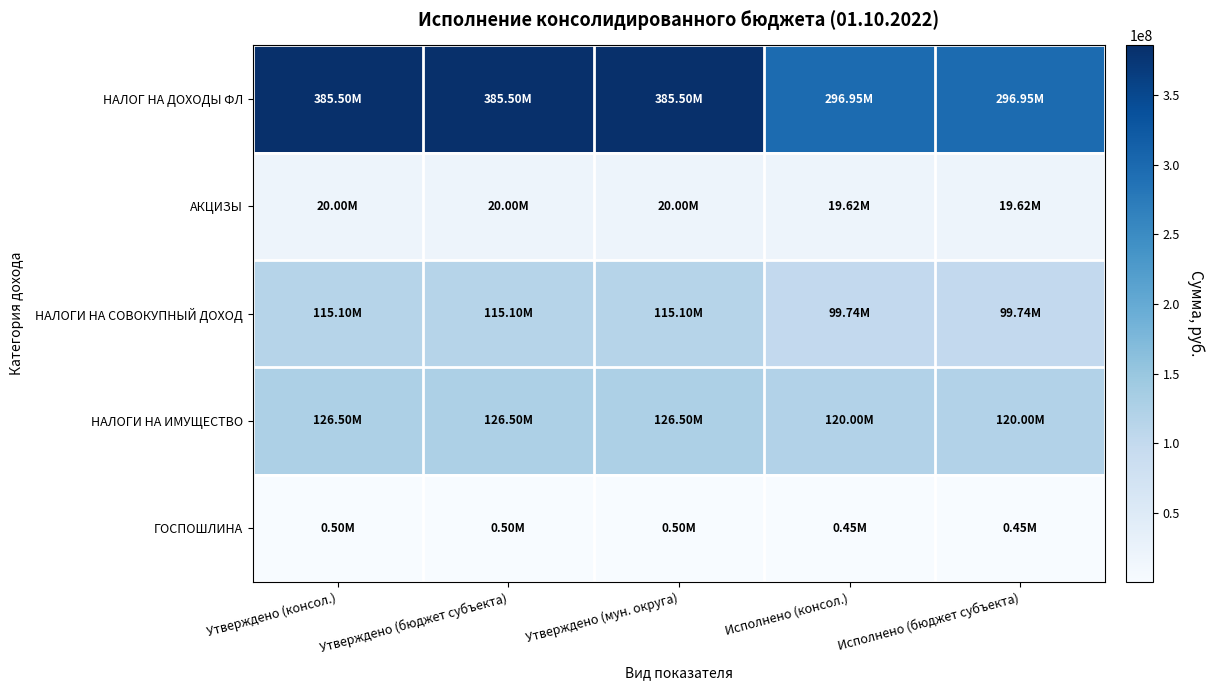

List the series in order of their peak value, highest first.

НАЛОГ НА ДОХОДЫ ФЛ, НАЛОГИ НА ИМУЩЕСТВО, НАЛОГИ НА СОВОКУПНЫЙ ДОХОД, АКЦИЗЫ, ГОСПОШЛИНА